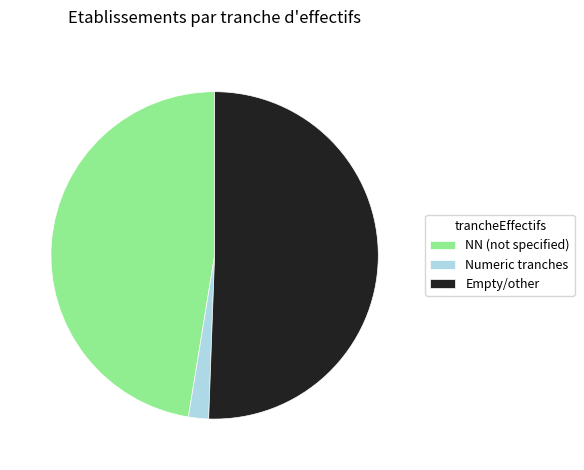

Is it true that Numeric tranches is 10% of the pie?

False